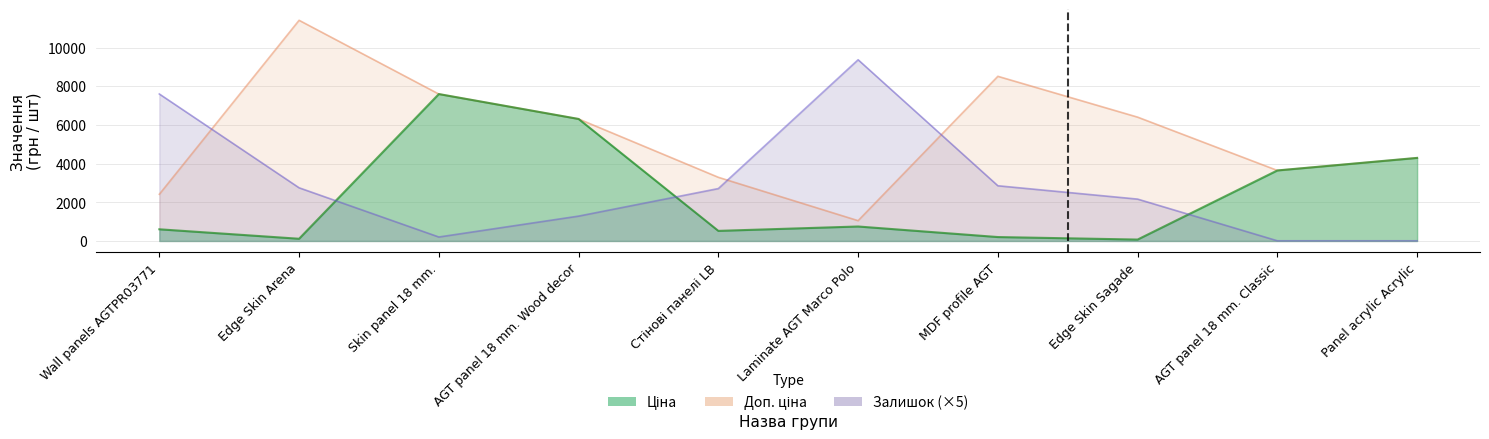

True or false: Ціна has more than 1 interior local peaks.

True